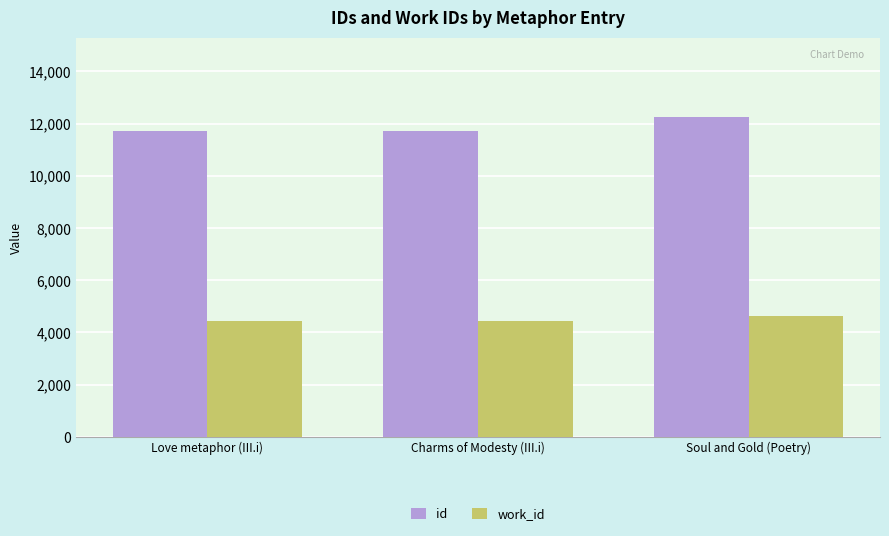

Is it true that work_id equals 4612 at Soul and Gold (Poetry)?

True